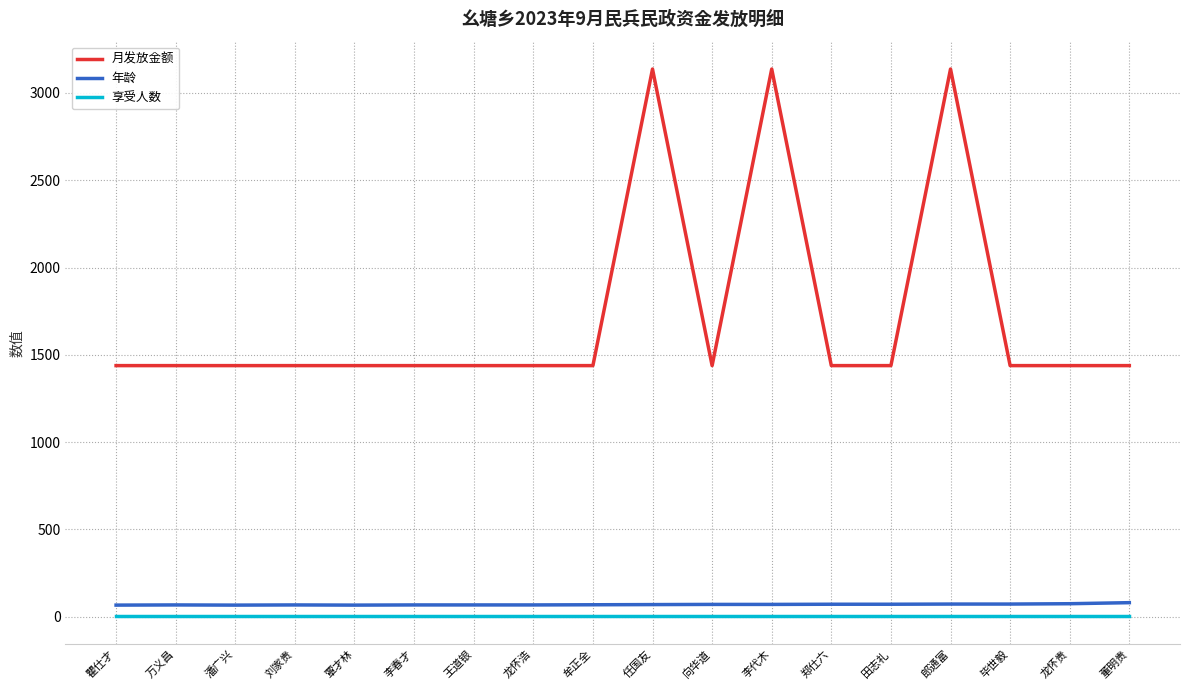

What is the total value across all series at 毕世毅?

1511